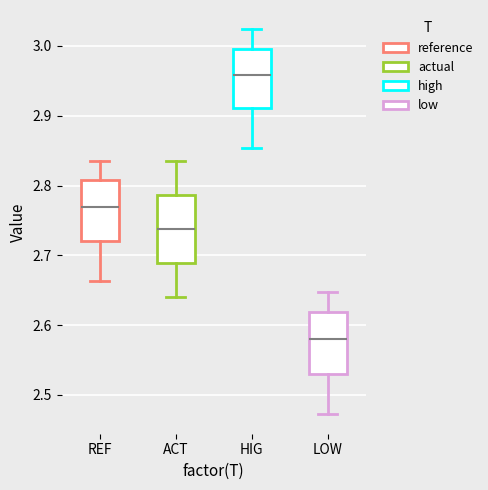

Reading left to right, read every box against the y-axis: the position of its median line, the range the box covers, and the ends of its whiskers. The values are not printed on the chart, so give them approximately, as read against the axis.

REF: median 2.77, box 2.72 to 2.81, whiskers 2.66 to 2.84
ACT: median 2.74, box 2.69 to 2.79, whiskers 2.64 to 2.84
HIG: median 2.96, box 2.91 to 3.00, whiskers 2.85 to 3.02
LOW: median 2.58, box 2.53 to 2.62, whiskers 2.47 to 2.65